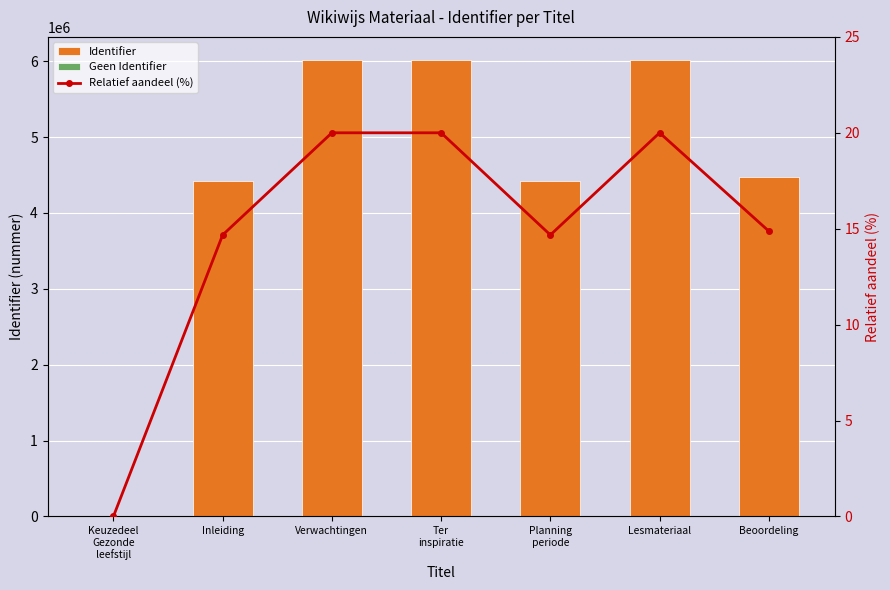

Which category has the highest value in the Identifier series?

Lesmateriaal